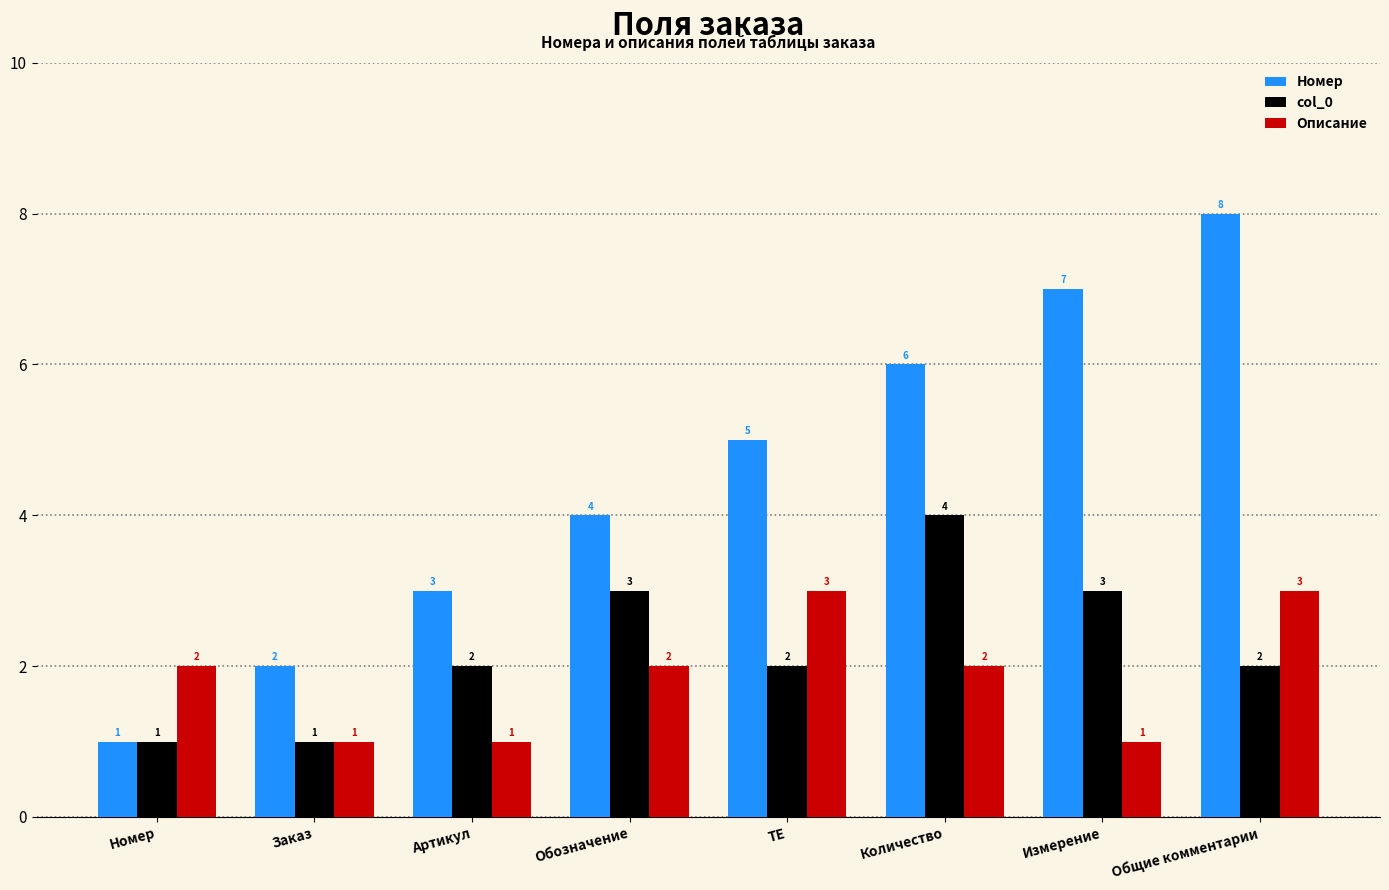

Where is Номер nearest to the value 4?

Обозначение